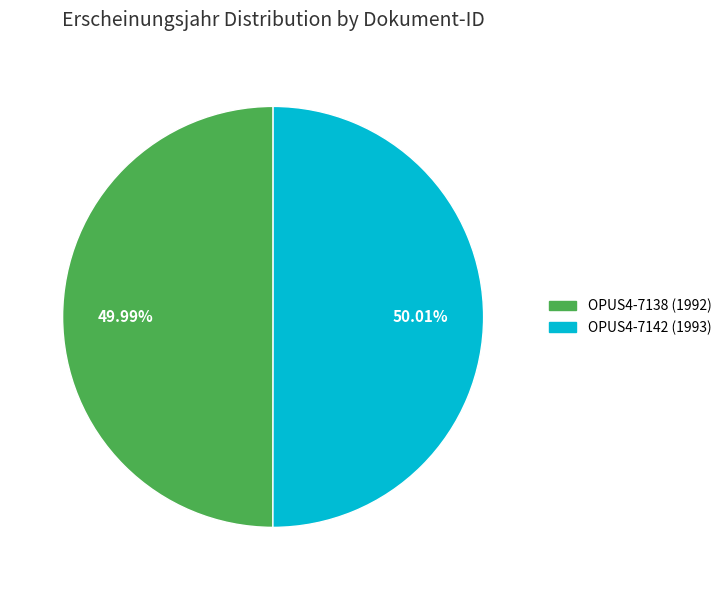

What portion of the pie excludes OPUS4-7138 (1992)?

50.0%